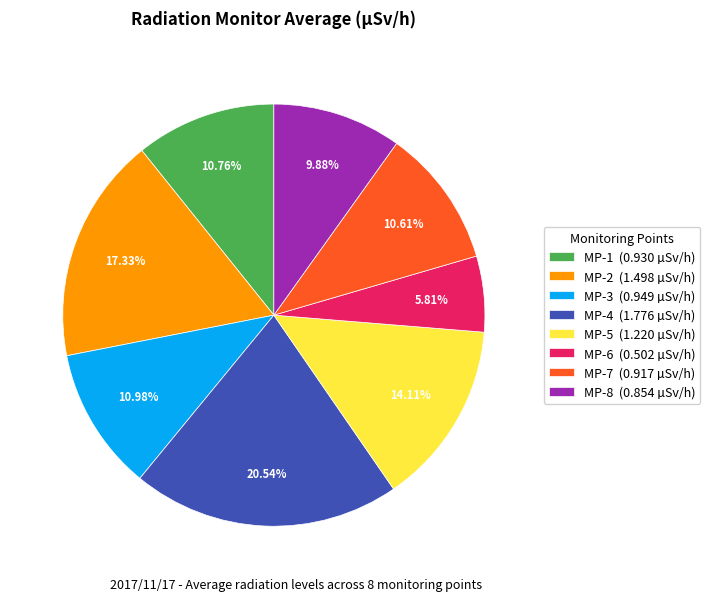

What is the largest slice in the pie chart?

MP-4